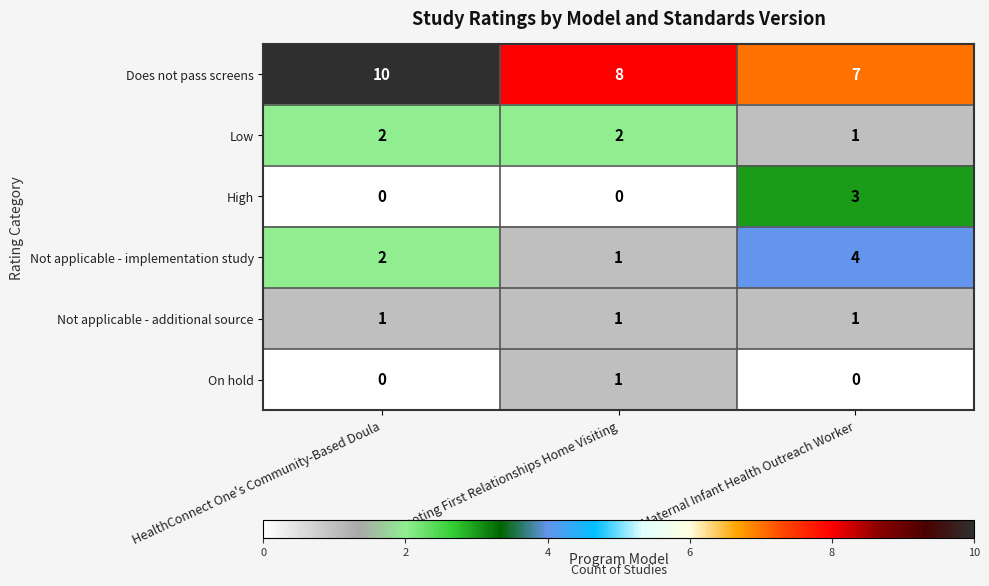

Count the number of categories in the chart.

3